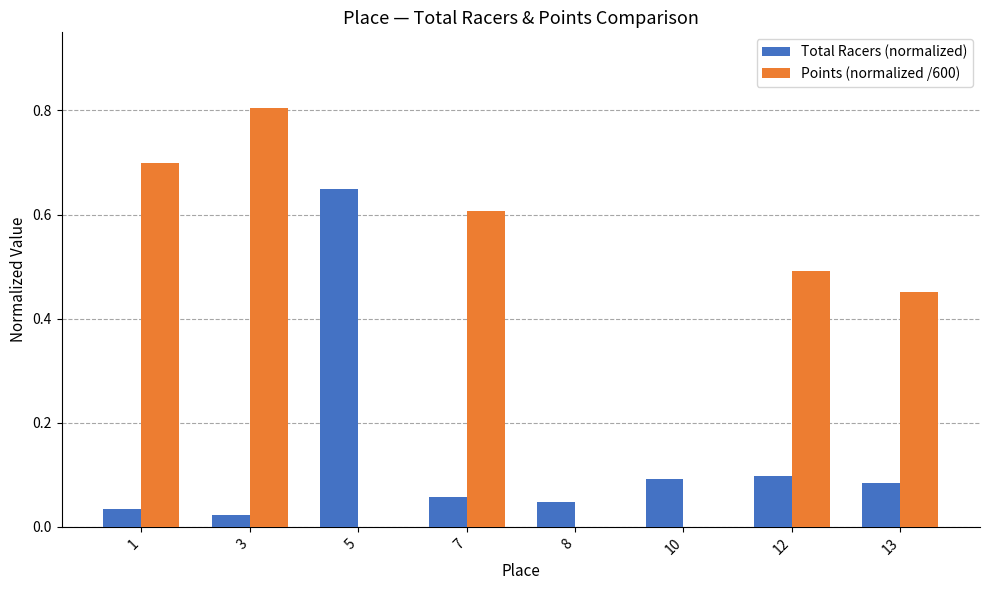

What is the sum of all Points (normalized /600) values?

3.1